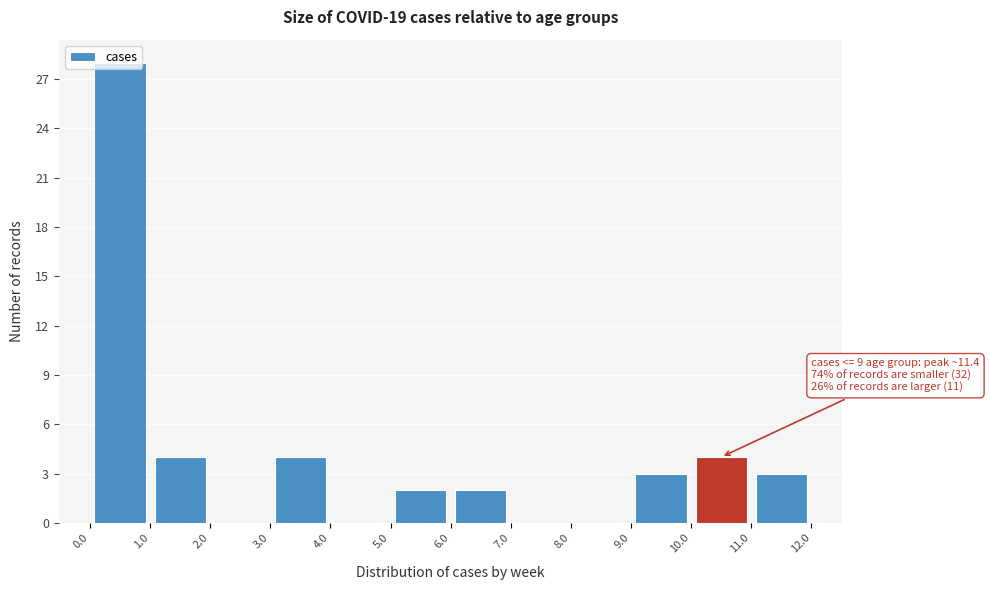

Which range on the x-axis has the tallest bar?

0.0 to 1.0